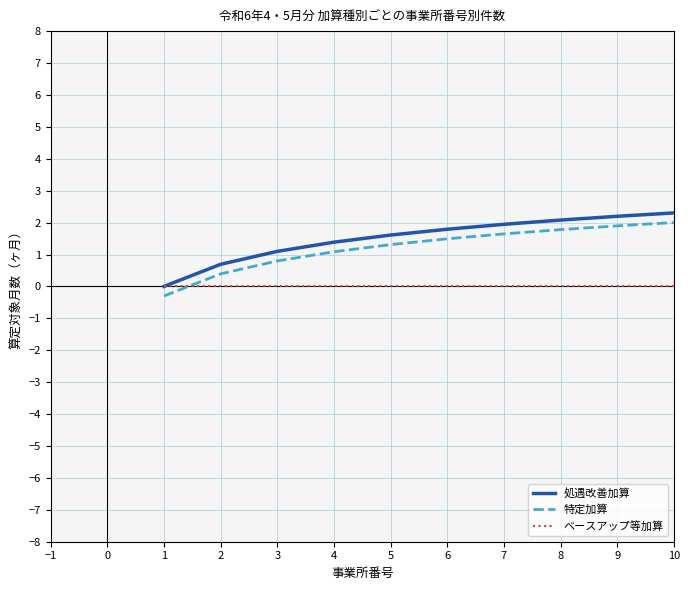

How many lines are shown in the chart?

3